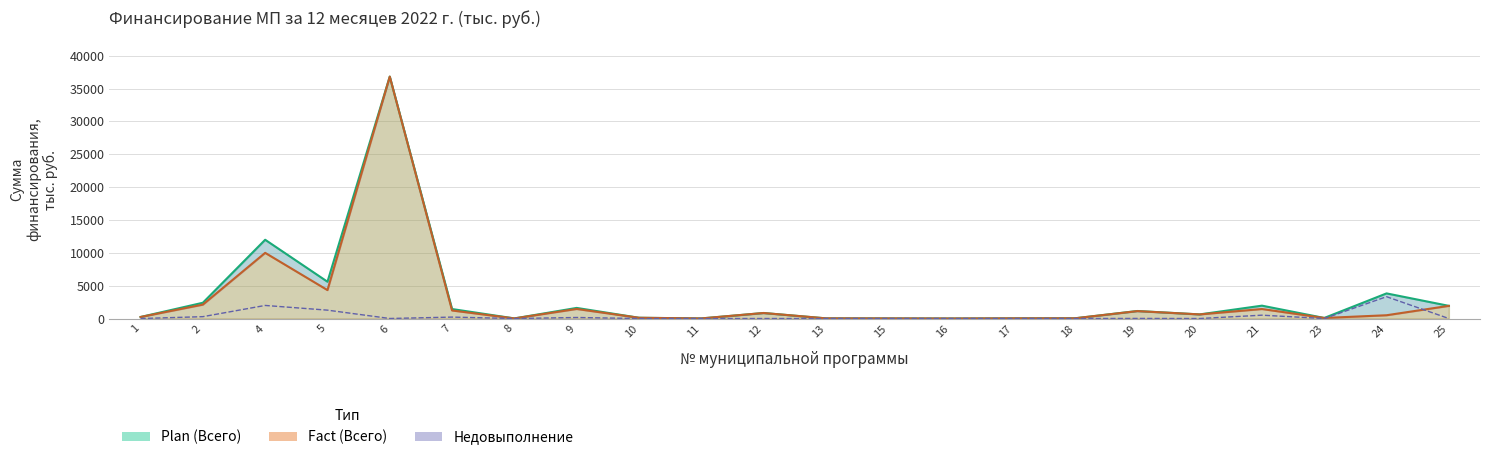

What is the difference between the highest and lowest values at 13?

28.0